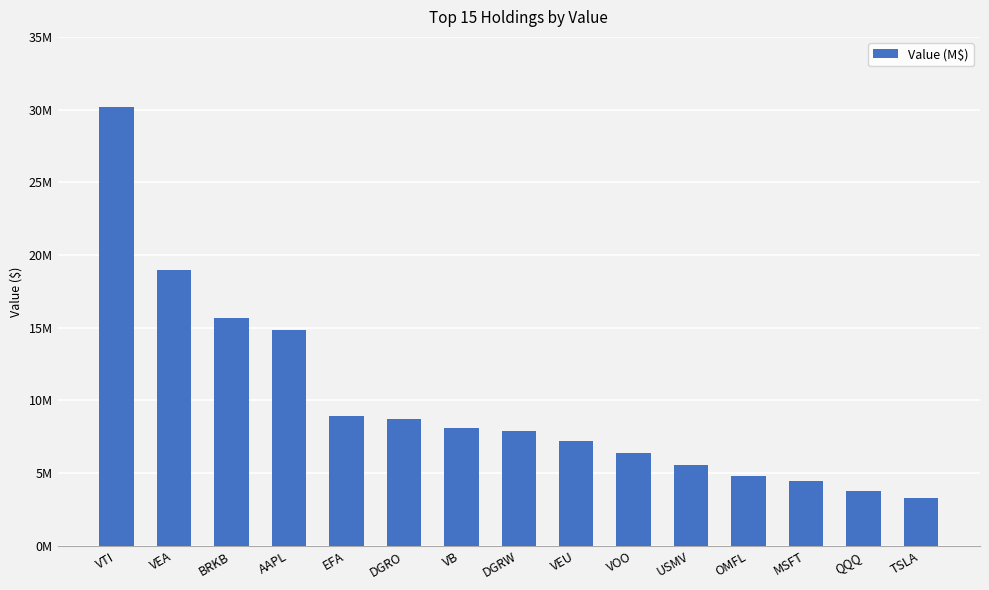

Which label corresponds to the smallest value in the chart?

TSLA